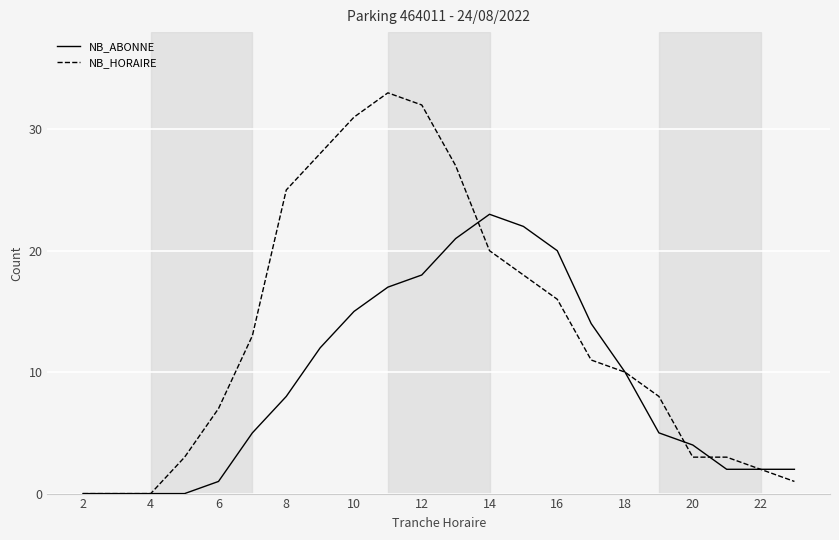

List the series in order of their peak value, highest first.

NB_HORAIRE, NB_ABONNE